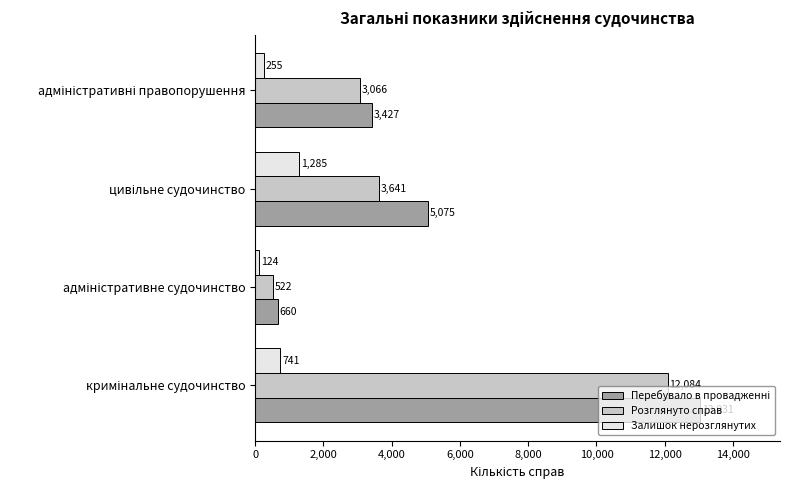

What is the sum of all Розглянуто справ values?

19313